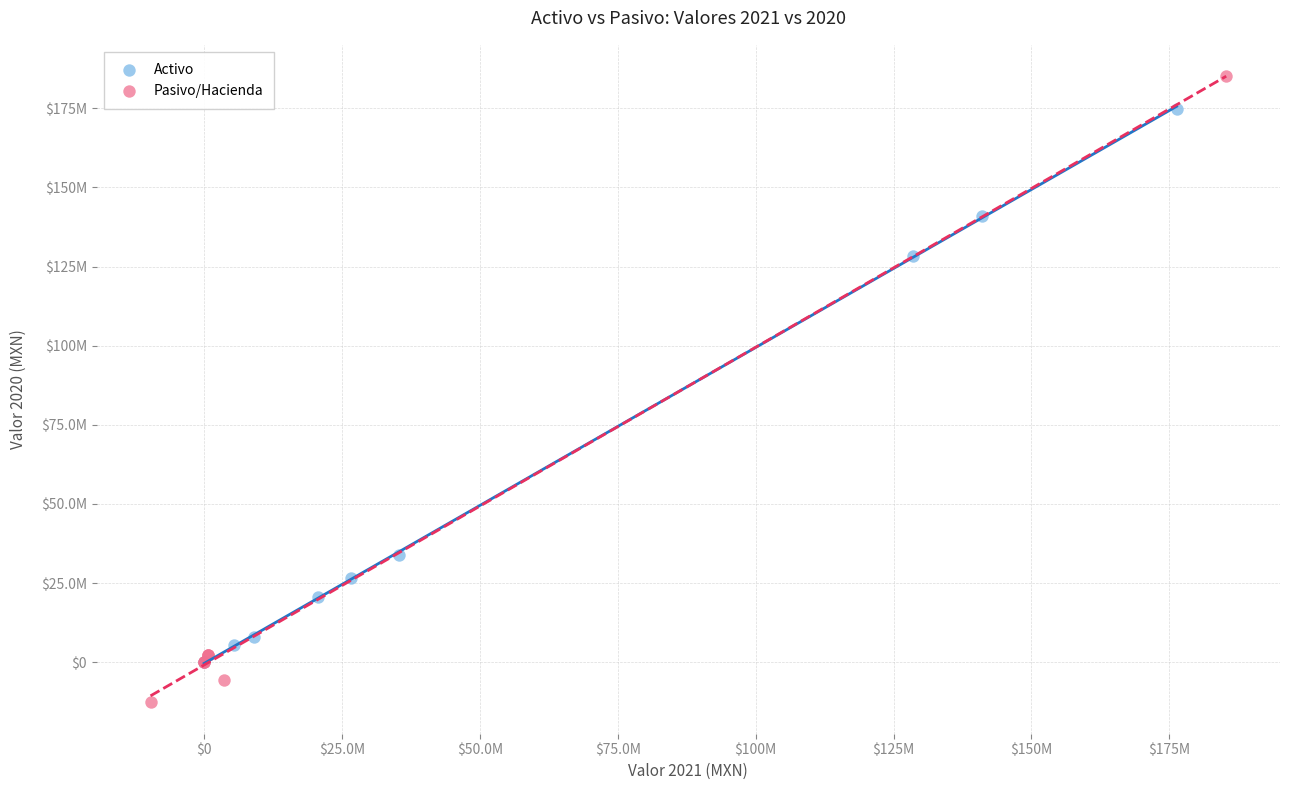

Which series reaches the minimum Y coordinate?

Pasivo/Hacienda